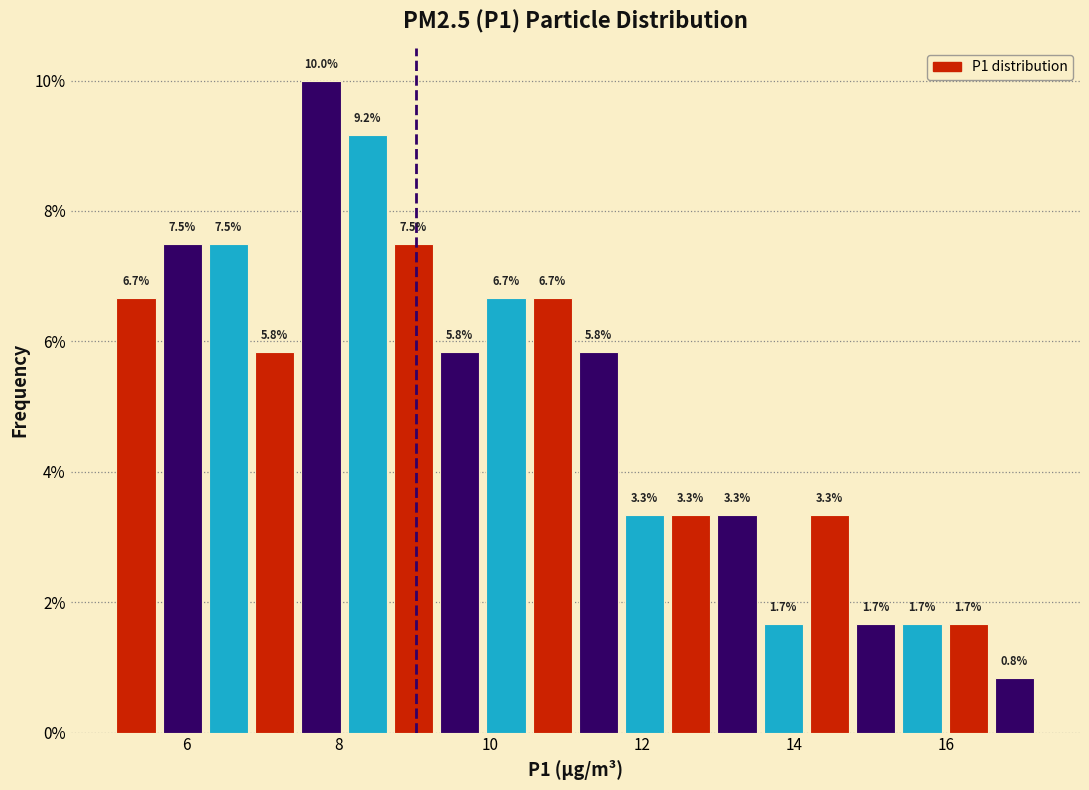

Read against the x-axis, roughly where is the centre of the tallest bar?

7.8